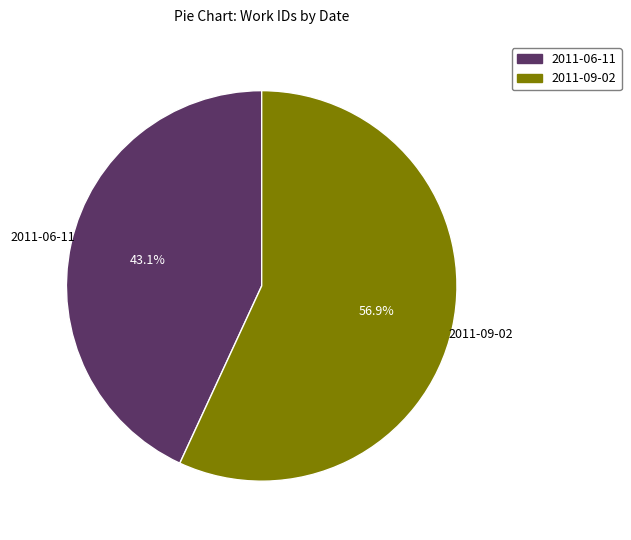

What is the ratio of the value at 2011-09-02 to the value at 2011-06-11?

1.3